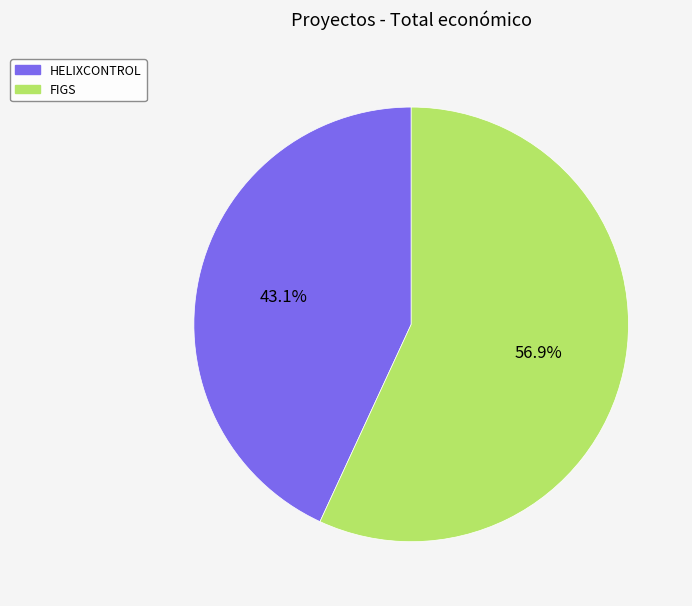

True or false: FIGS accounts for 57% of the total.

True